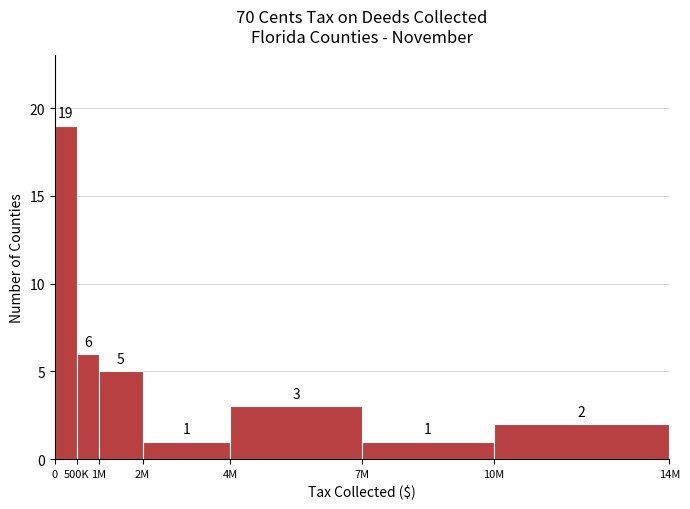

Reading left to right, extract all data points from this chart.

0=19	500K=6	1M=5	2M=1	4M=3	7M=1	10M=2